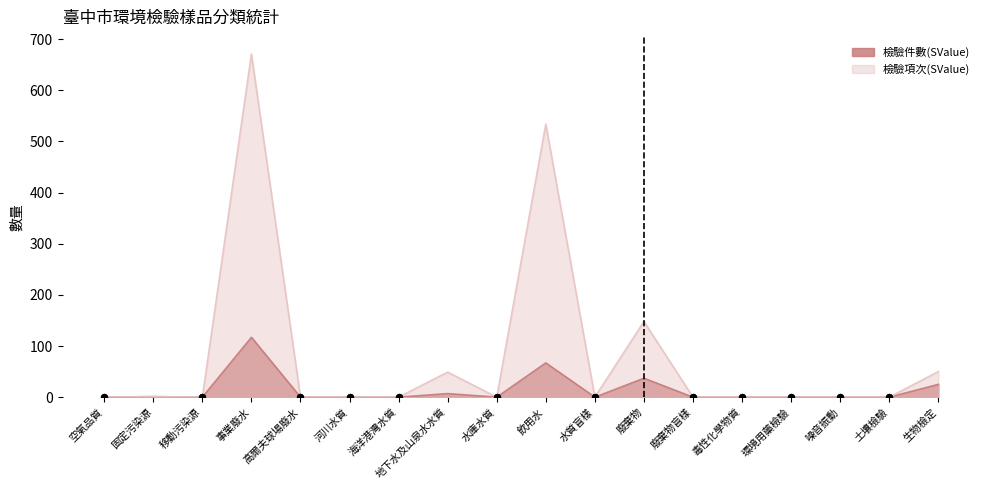

At how many categories does at least one series exceed 6?

5